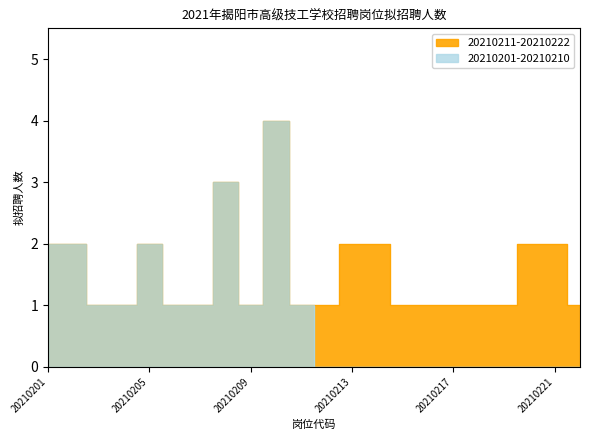

Reading left to right, what are all the values shown in this chart?

20210201=2	20210202=2	20210203=1	20210204=1	20210205=2	20210206=1	20210207=1	20210208=3	20210209=1	20210210=4	20210211=1	20210212=1	20210213=2	20210214=2	20210215=1	20210216=1	20210217=1	20210218=1	20210219=1	20210220=2	20210221=2	20210222=1